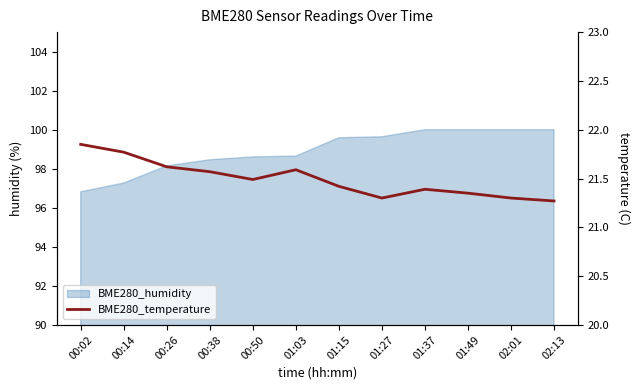

What is the sum of all values?

257.9